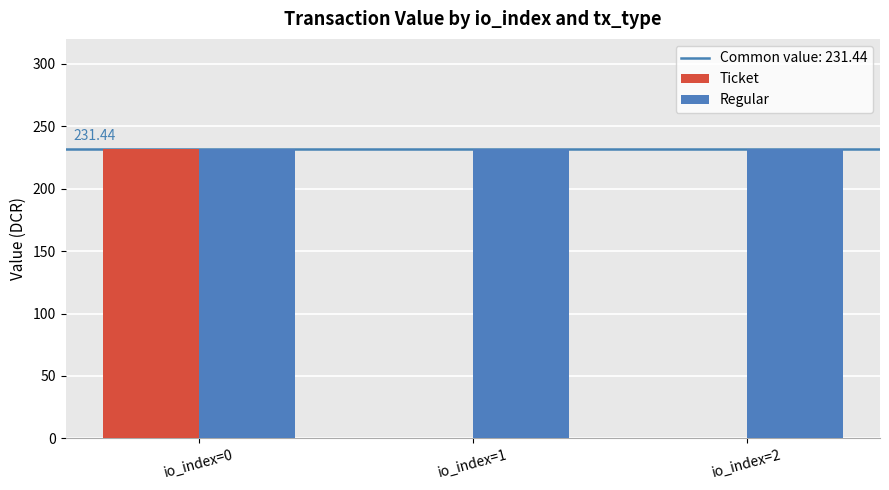

Reading left to right, list all the values displayed in this chart.

Ticket: 231.4	0.0	0.0
Regular: 231.4	231.4	231.4